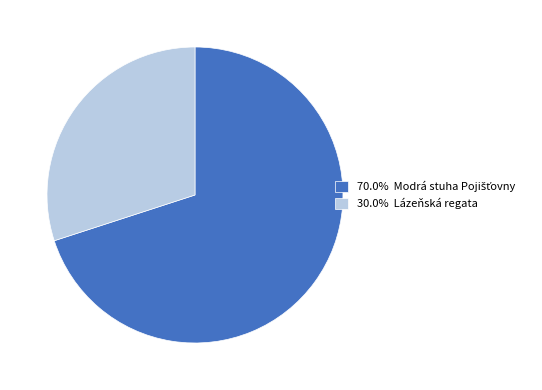

Is there a majority slice in this chart?

Yes